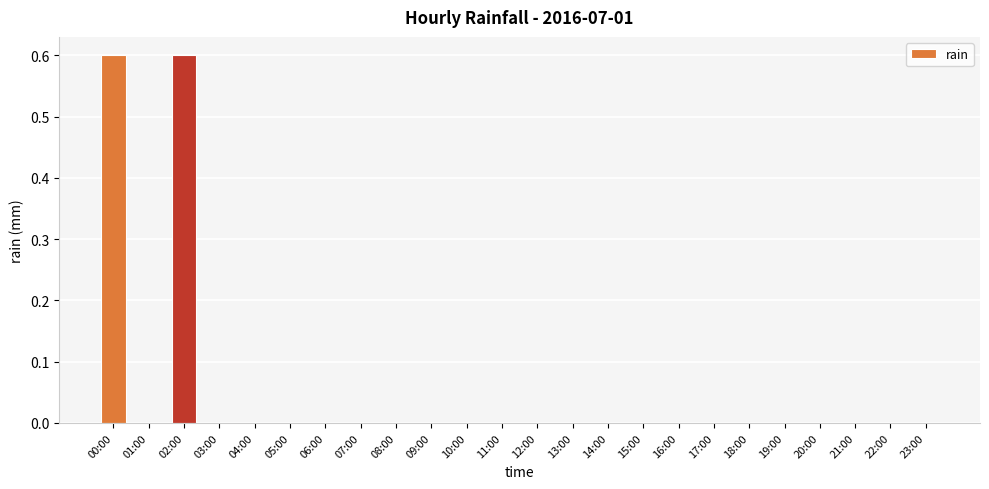

Reading left to right, list all the values displayed in this chart.

00:00=0.6	01:00=0.0	02:00=0.6	03:00=0.0	04:00=0.0	05:00=0.0	06:00=0.0	07:00=0.0	08:00=0.0	09:00=0.0	10:00=0.0	11:00=0.0	12:00=0.0	13:00=0.0	14:00=0.0	15:00=0.0	16:00=0.0	17:00=0.0	18:00=0.0	19:00=0.0	20:00=0.0	21:00=0.0	22:00=0.0	23:00=0.0